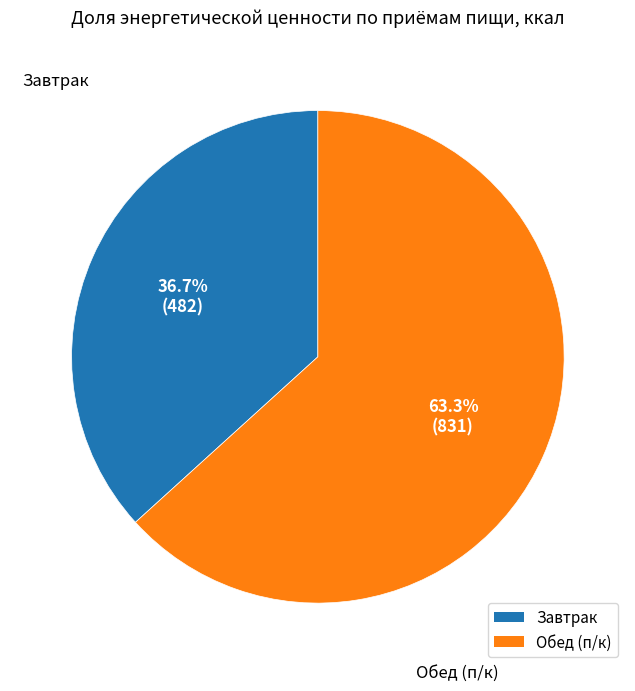

Is it true that Завтрак is 47% of the pie?

False